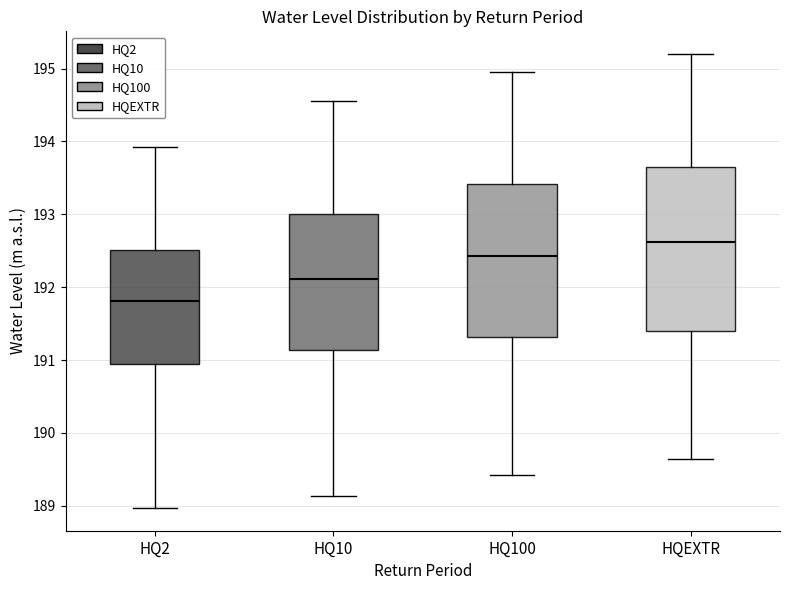

Which box's median line is the lowest?

HQ2